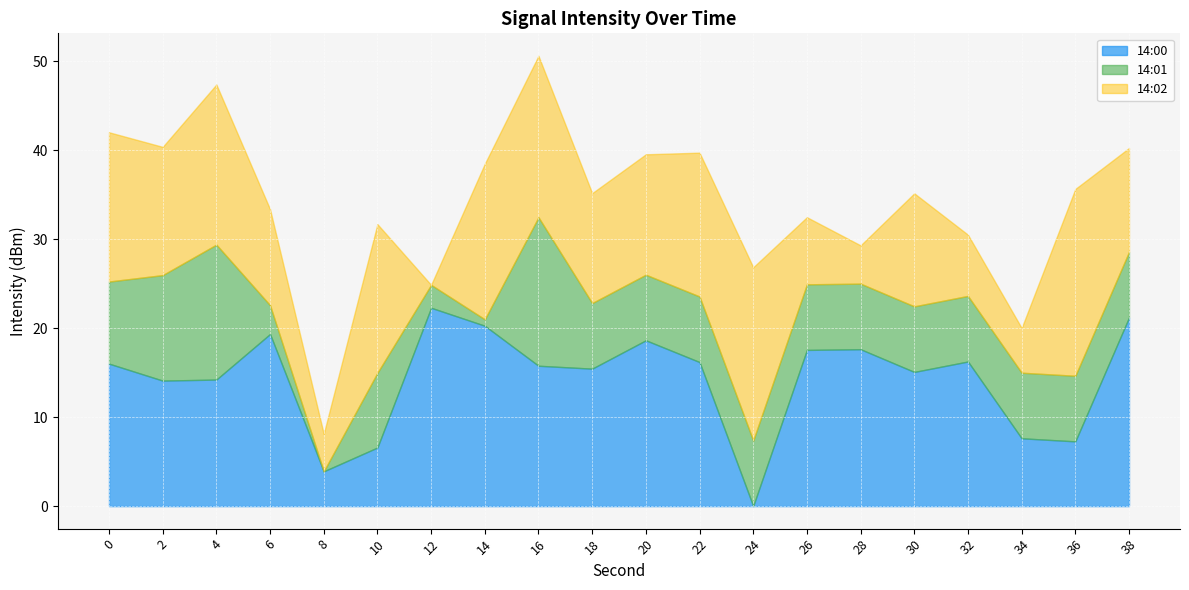

What are all the series names shown in the legend?

14:00, 14:01, 14:02